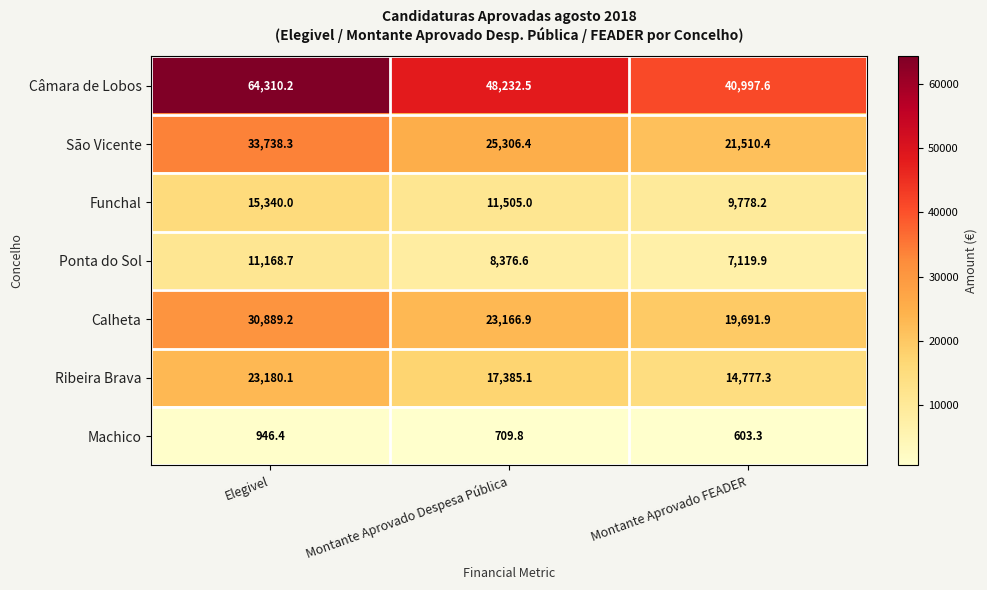

Reading right to left, what are all the values shown in this chart?

Câmara de Lobos: Montante Aprovado FEADER=40997.6	Montante Aprovado Despesa Pública=48232.5	Elegivel=64310.2
São Vicente: Montante Aprovado FEADER=21510.4	Montante Aprovado Despesa Pública=25306.4	Elegivel=33738.3
Funchal: Montante Aprovado FEADER=9778.2	Montante Aprovado Despesa Pública=11505.0	Elegivel=15340.0
Ponta do Sol: Montante Aprovado FEADER=7119.9	Montante Aprovado Despesa Pública=8376.6	Elegivel=11168.7
Calheta: Montante Aprovado FEADER=19691.9	Montante Aprovado Despesa Pública=23166.9	Elegivel=30889.2
Ribeira Brava: Montante Aprovado FEADER=14777.3	Montante Aprovado Despesa Pública=17385.1	Elegivel=23180.1
Machico: Montante Aprovado FEADER=603.3	Montante Aprovado Despesa Pública=709.8	Elegivel=946.4